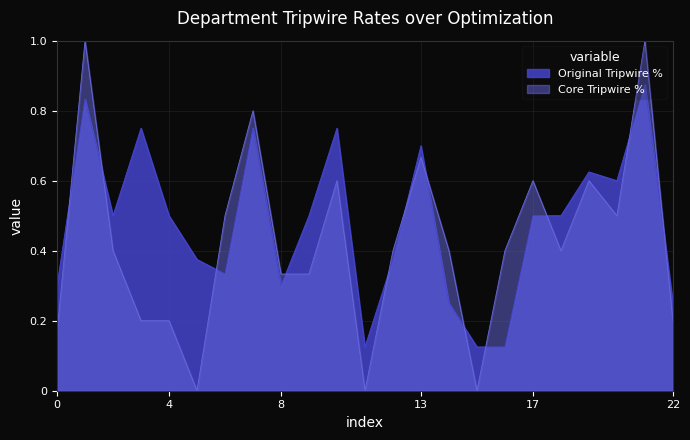

Is it true that Original Tripwire % equals 0.5 at 9?

True